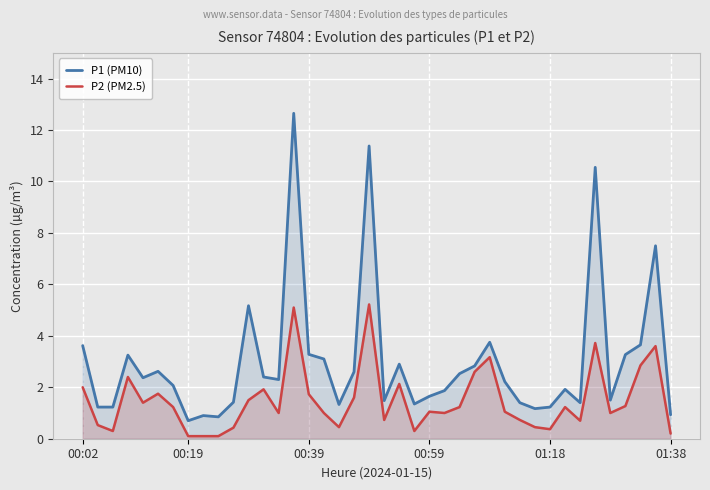

At 29, list the series in order from largest to smallest.

P1 (PM10), P2 (PM2.5)